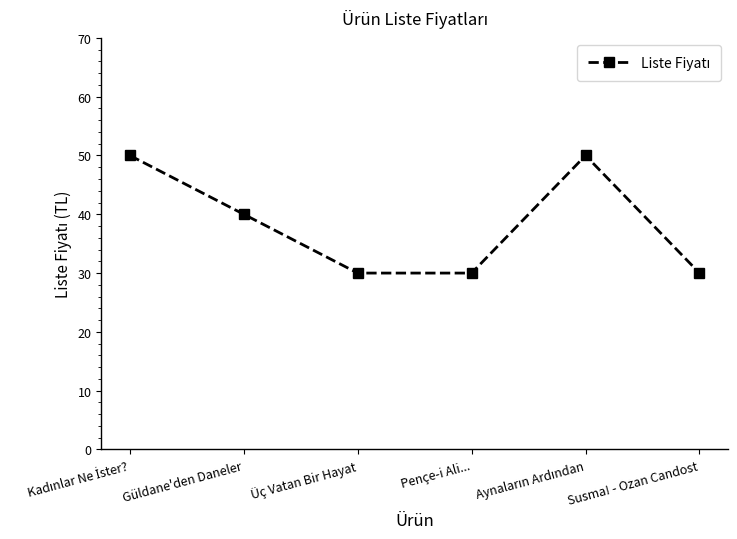

How many data points are less than 40?

3